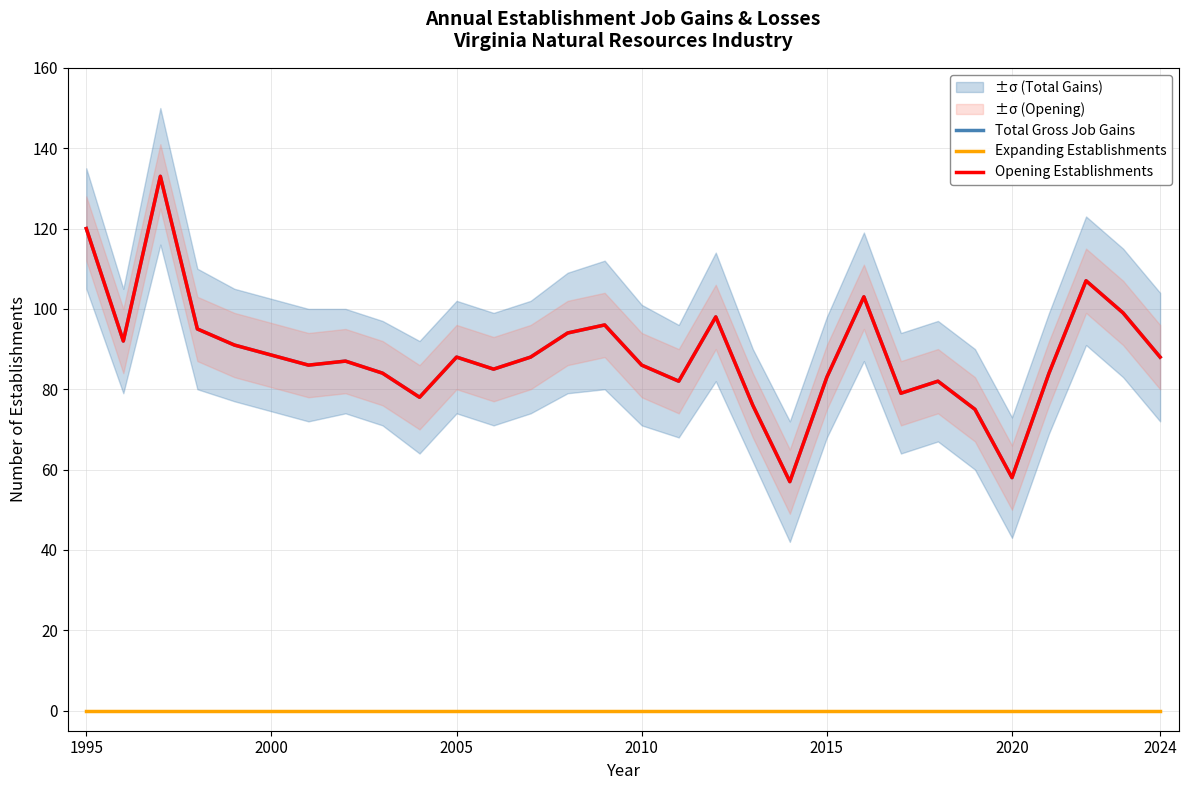

Is it true that Expanding Establishments equals 0 at 2024?

True